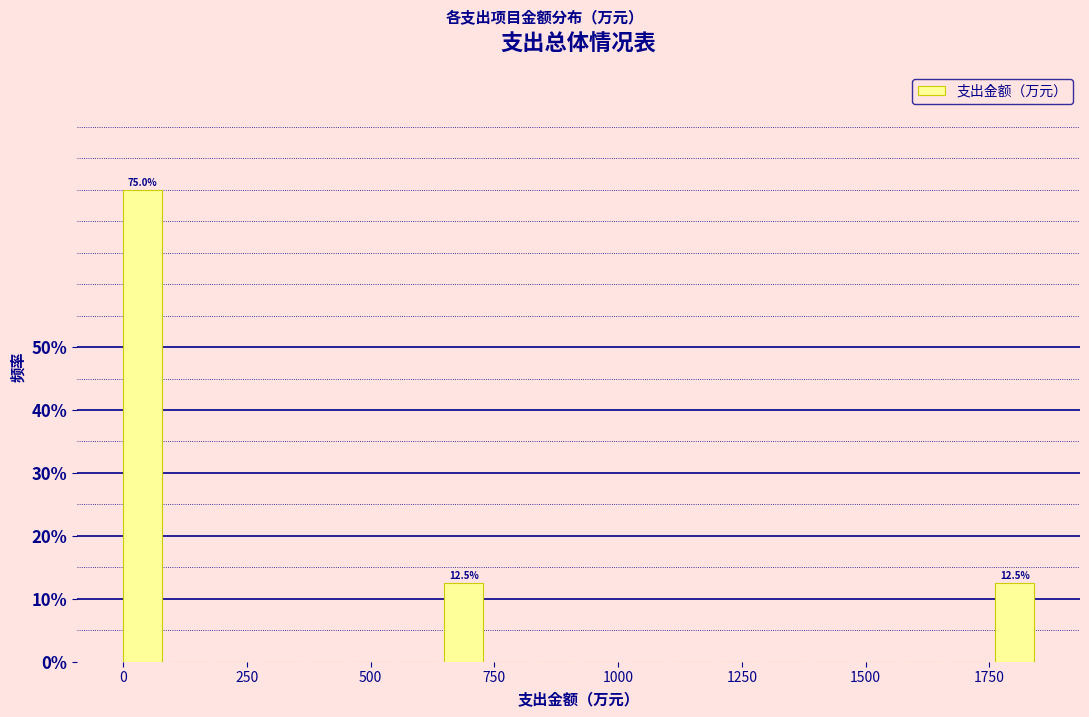

Around what value on the x-axis is the tallest bar? Give the approximate position of its centre, as read against the axis.

50